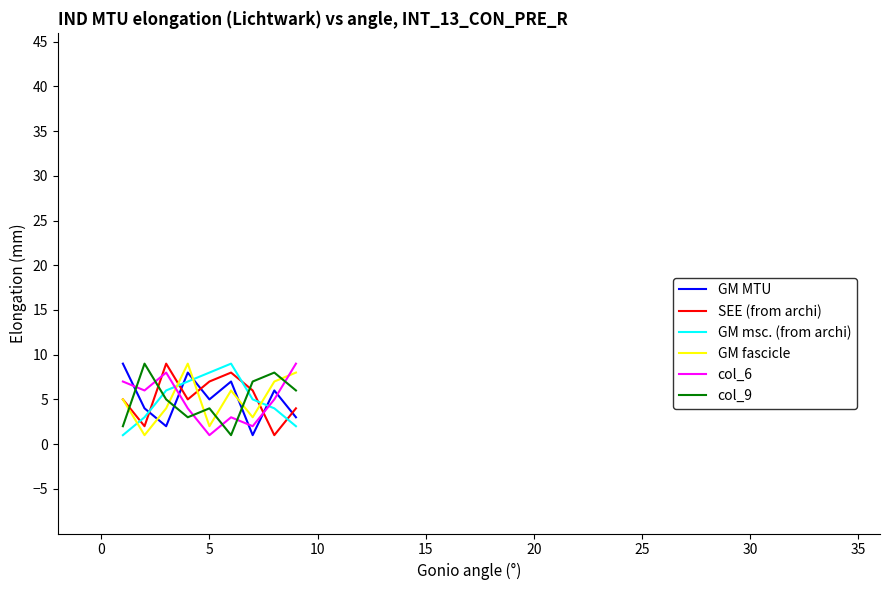

After their last crossing, which series has the higher values: col_9 or col_6?

col_6